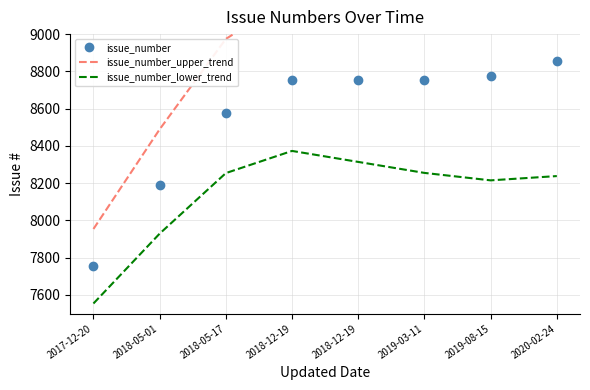

The issue_number_lower_trend series shows 4654 at 2018-12-19. True or false?

False